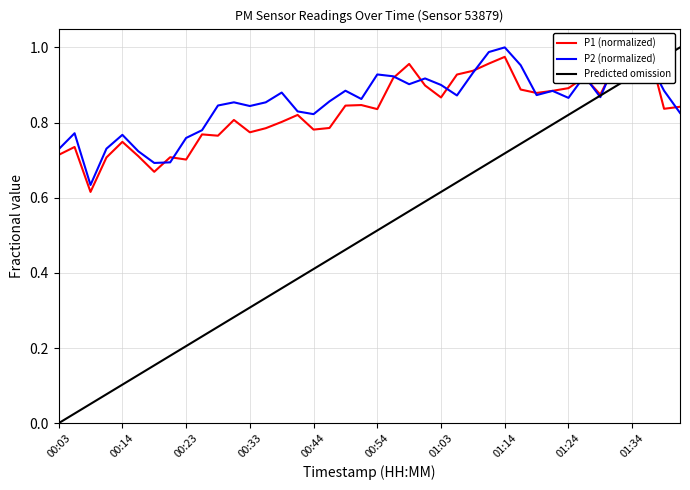

True or false: P1 (normalized) has more than 1 interior local peaks.

True